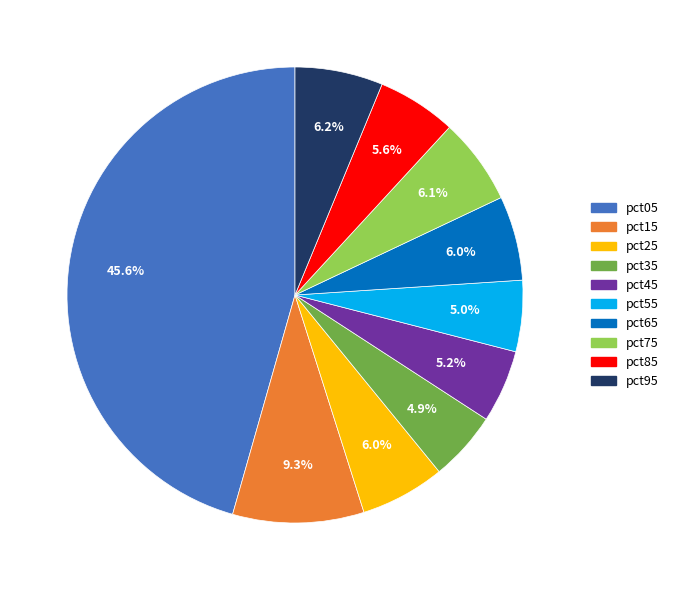

Which category has the biggest portion of the pie?

pct05